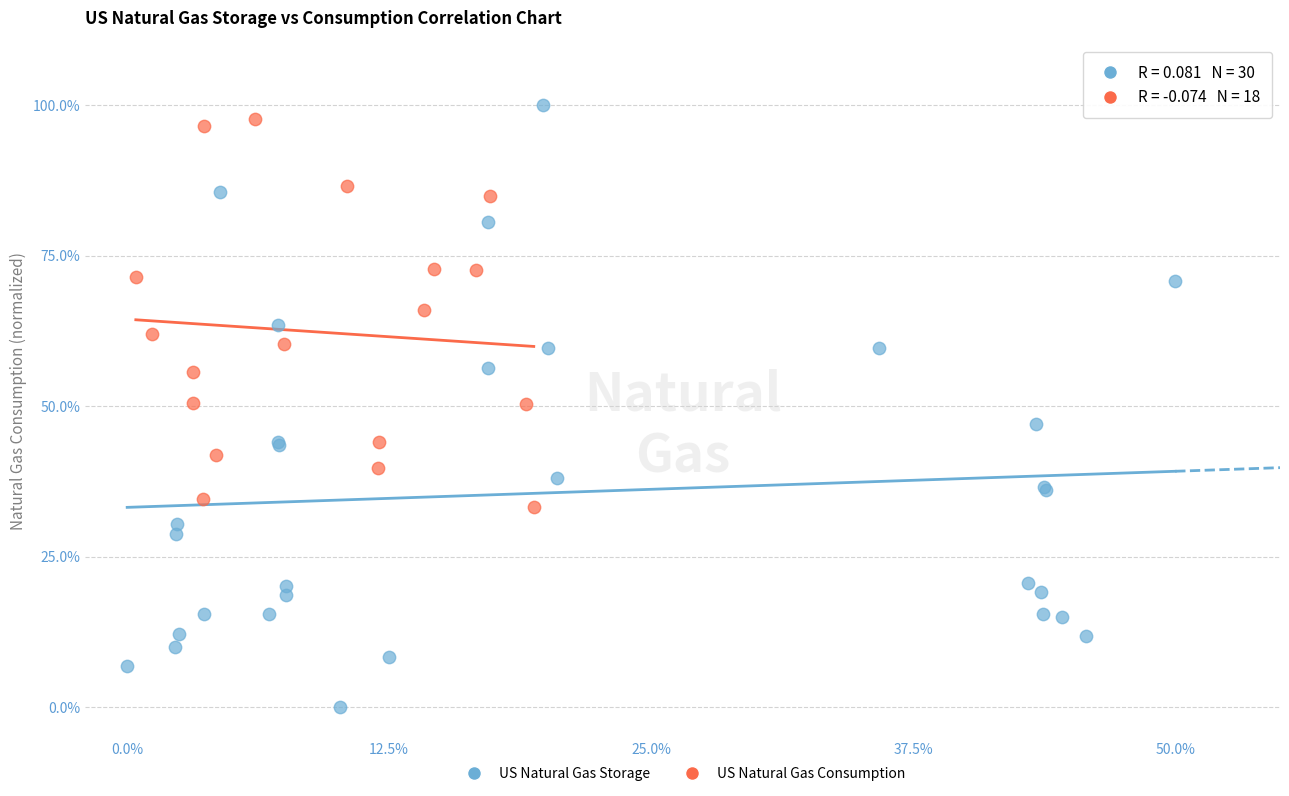

Which series has the widest spread of Y values?

US Natural Gas Storage